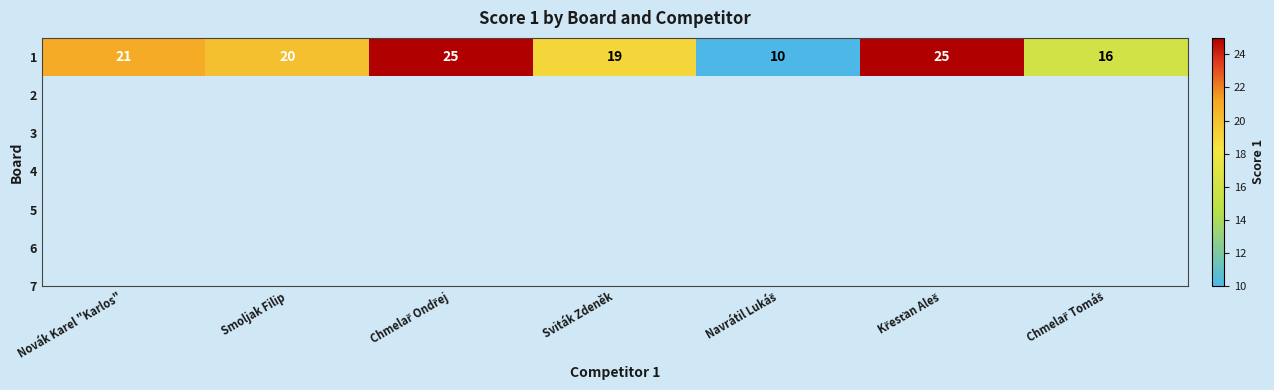

Reading left to right, what are all the values shown in this chart?

21	20	25	19	10	25	16